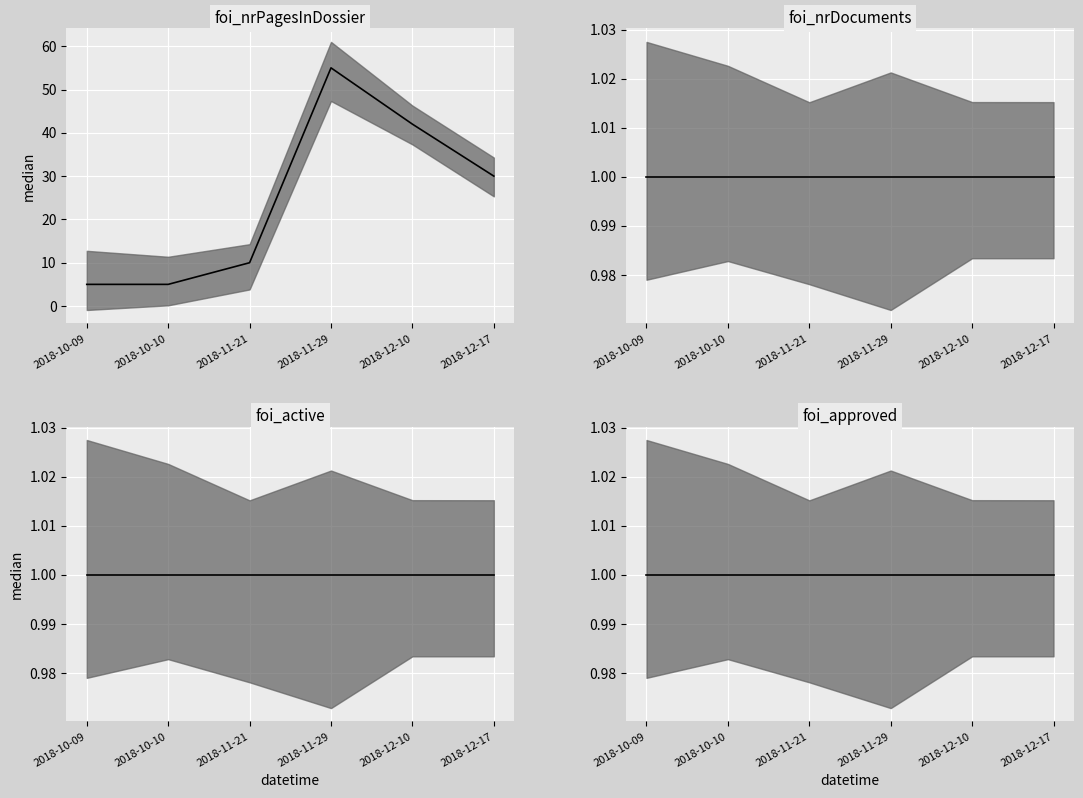

The foi_approved_median series shows 1 at 2018-11-29. True or false?

False